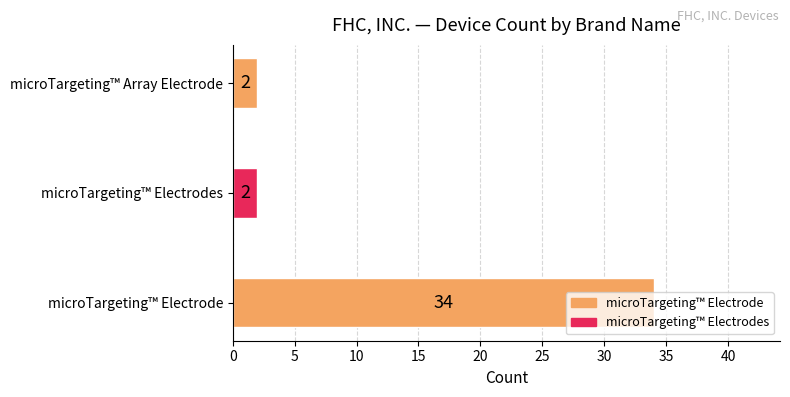

Read the value at microTargeting™ Electrode, to the nearest 5.

35